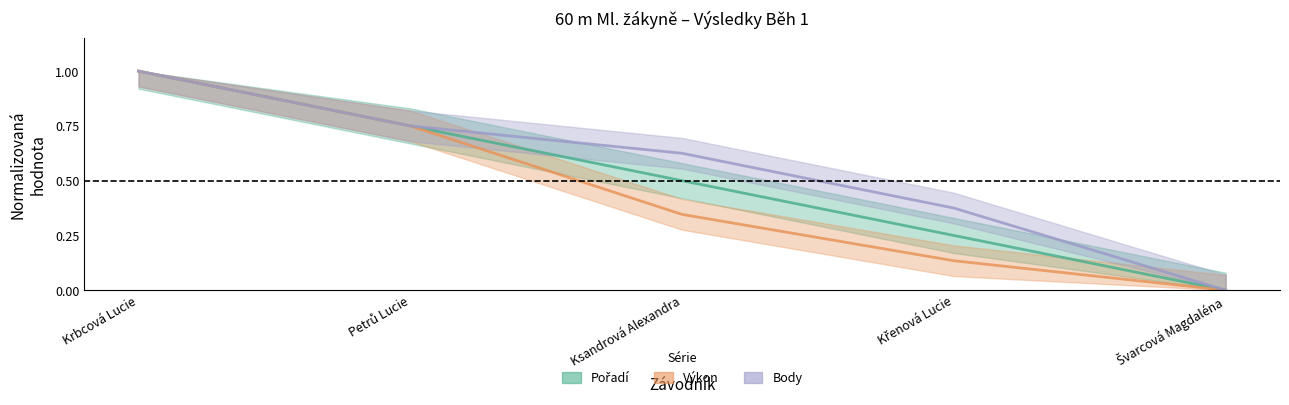

At how many categories does at least one series exceed 0?

4